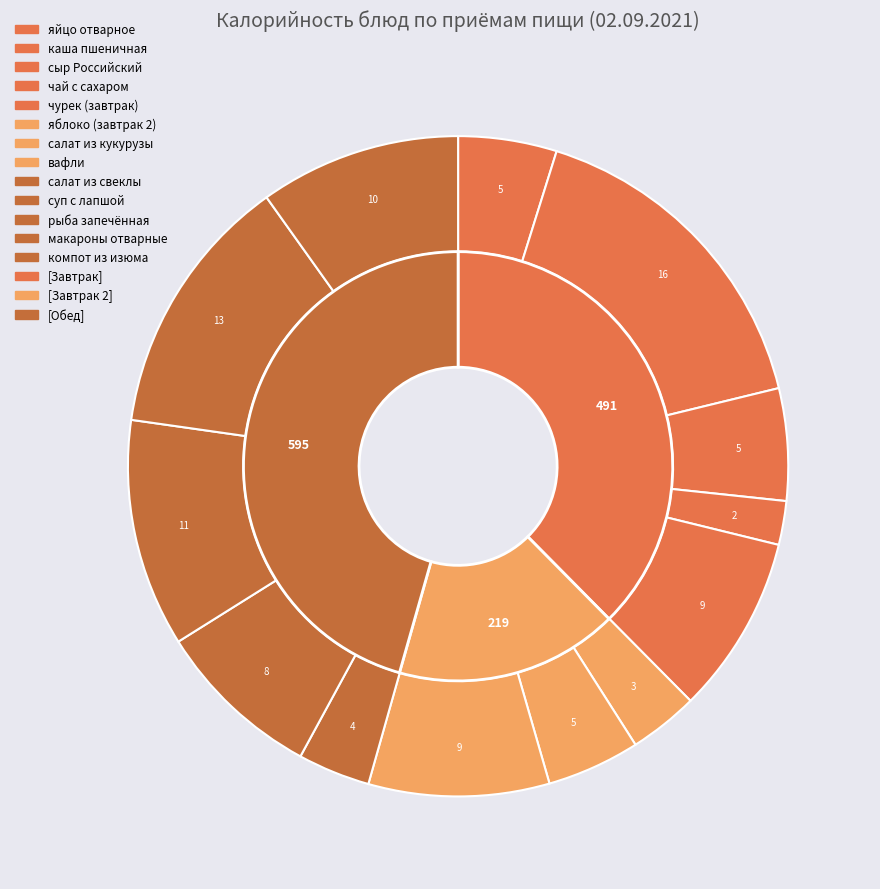

The макароны отварные slice represents 1% of the pie. True or false?

False